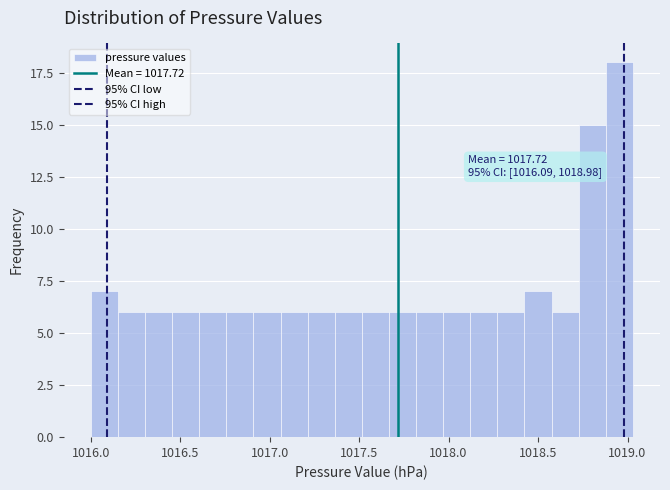

Read against the x-axis, roughly where is the centre of the tallest bar?

1018.95